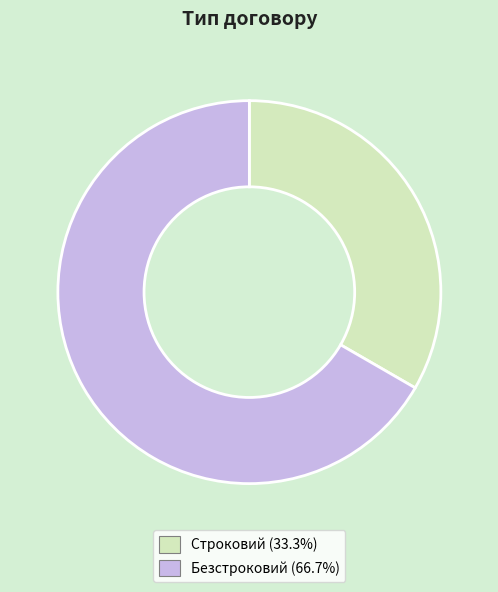

Between Безстроковий and Строковий, which is larger?

Безстроковий